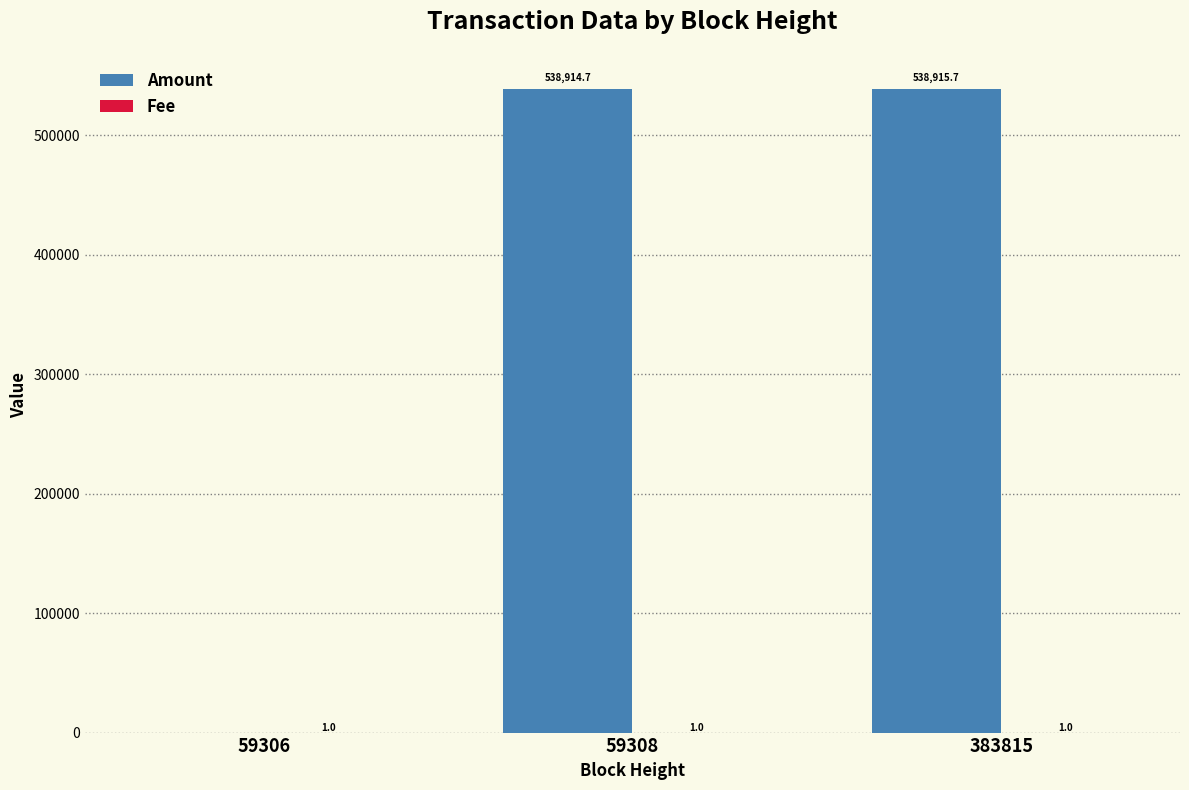

What is the highest value of the Amount series?

538915.7